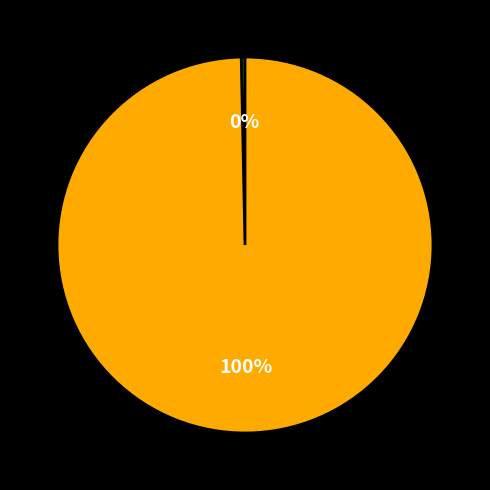

To the nearest percent, what is the average slice percentage?

50%